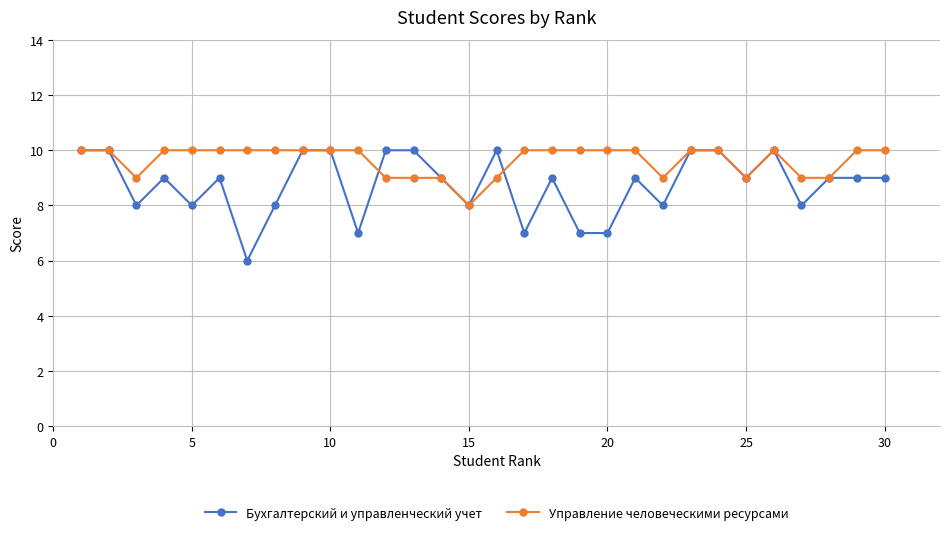

What is the value of the Бухгалтерский и управленческий учет point at the 1st from the left?

10